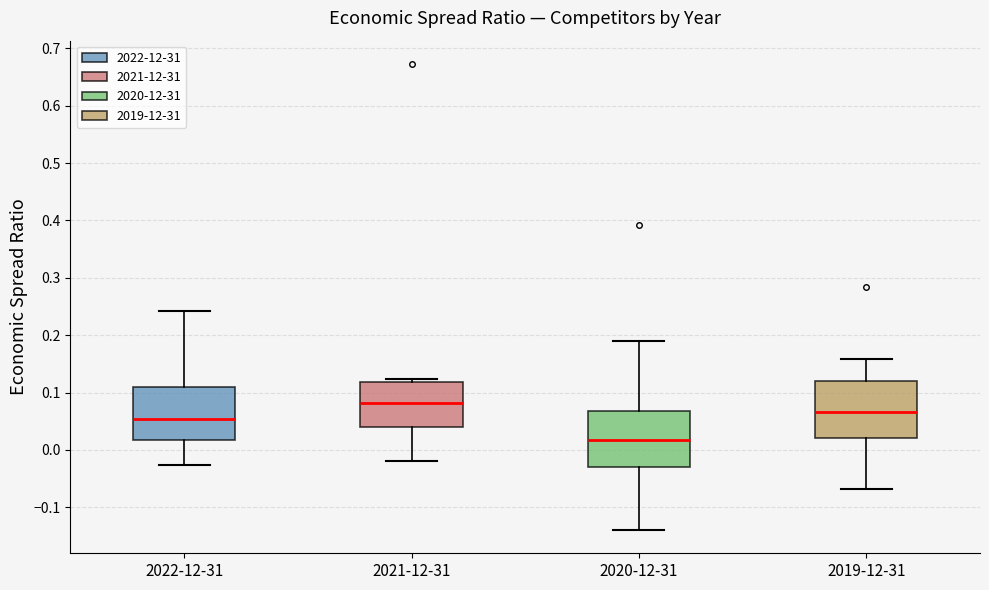

Where is the lower edge of the box for 2020-12-31 on the y-axis? The values are not printed on the chart, so give them approximately, as read against the axis.

-0.03